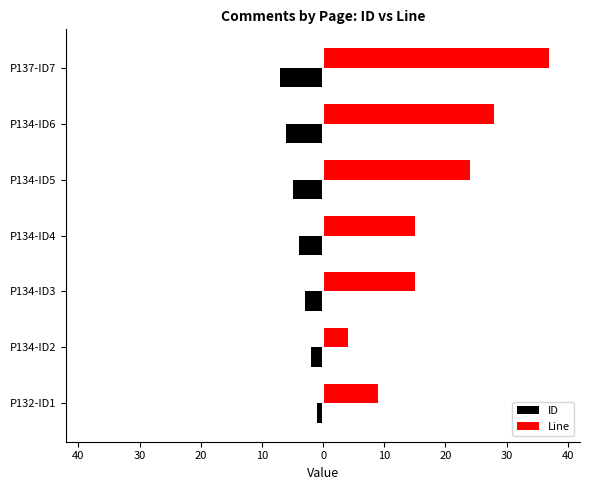

How many bars are there in each group?

2